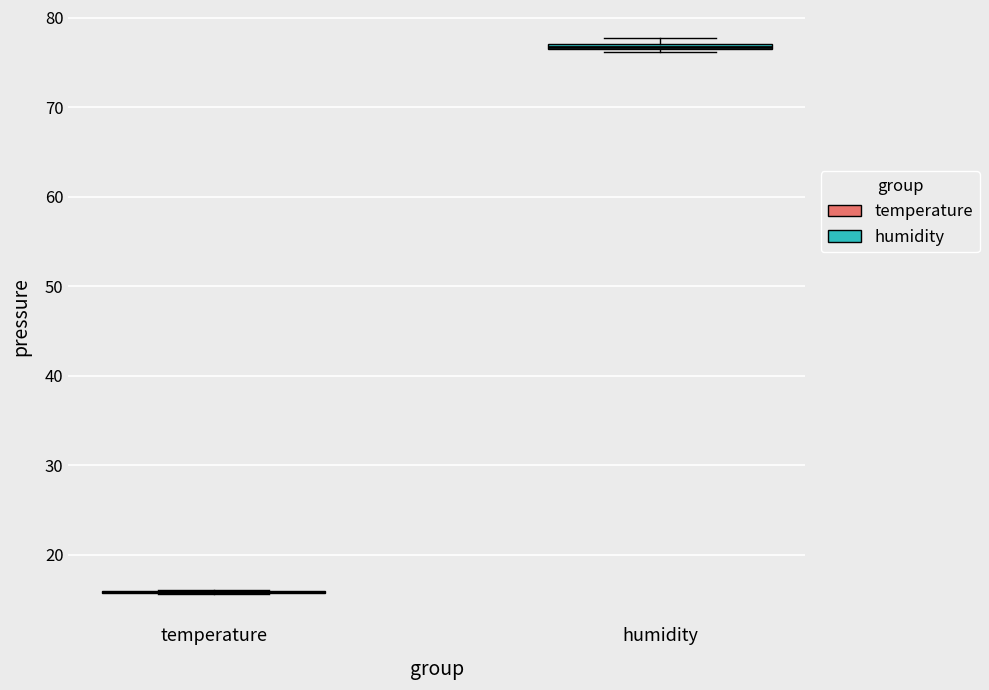

Where is the lower edge of the box for humidity on the y-axis? The values are not printed on the chart, so give them approximately, as read against the axis.

76